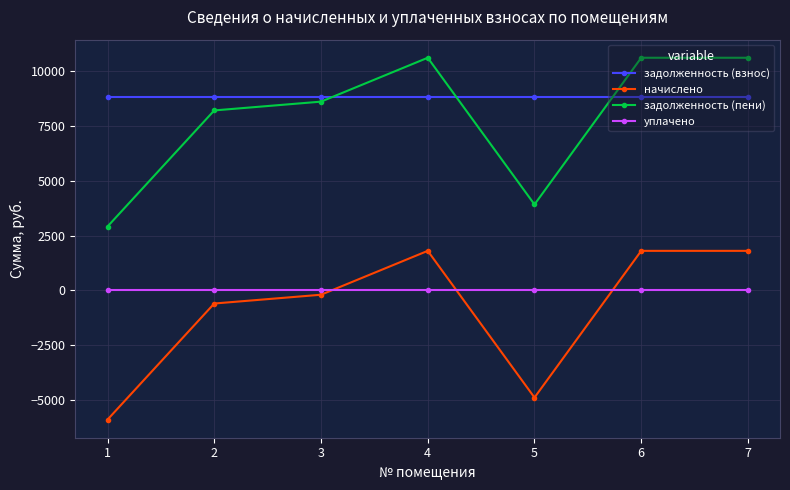

Reading left to right, list all the values displayed in this chart.

задолженность (взнос): 1=8816.9	2=8816.9	3=8816.9	4=8816.9	5=8816.9	6=8816.9	7=8816.9
начислено: 1=-5896.9	2=-595.1	3=-194.3	4=1809.6	5=-4889.2	6=1809.6	7=1809.6
задолженность (пени): 1=2920.0	2=8221.8	3=8622.6	4=10626.5	5=3927.7	6=10626.5	7=10626.5
уплачено: 1=0.0	2=0.0	3=0.0	4=0.0	5=0.0	6=0.0	7=0.0